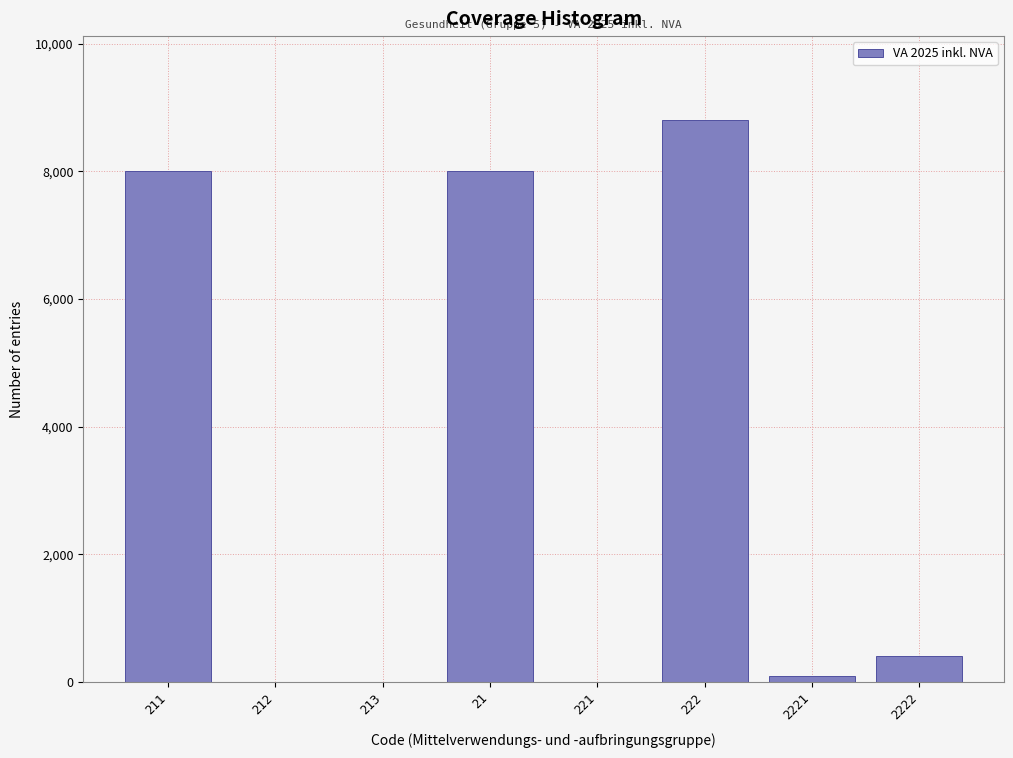

Reading left to right, what are all the values shown in this chart?

211=8000	212=0	213=0	21=8000	221=0	222=8800	2221=100	2222=400